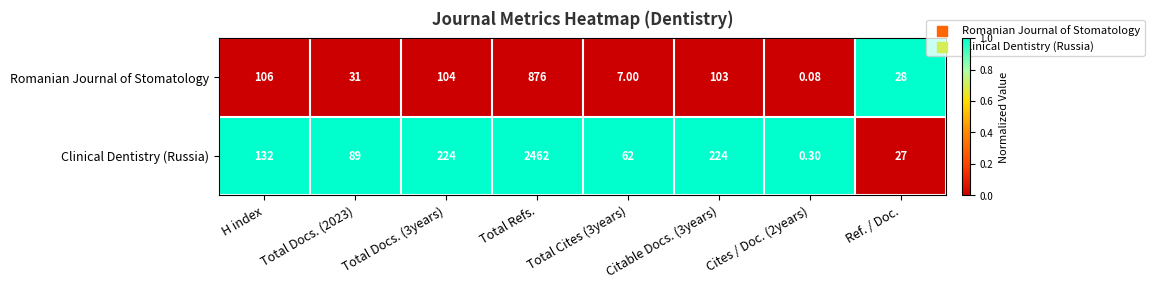

Which series has the largest range (max minus min)?

Clinical Dentistry (Russia)